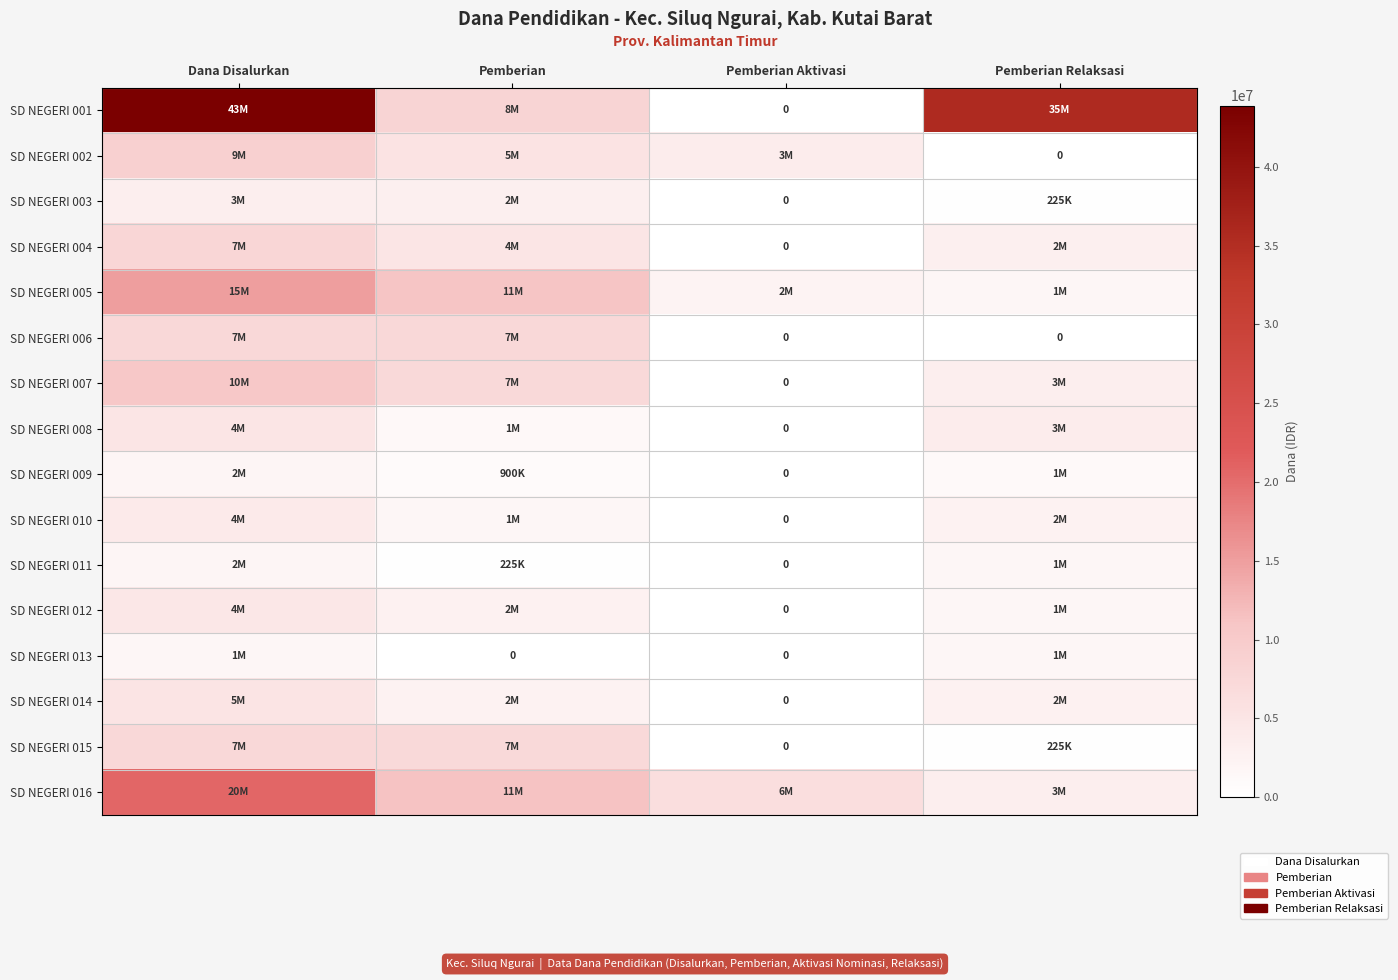

True or false: SD NEGERI 003 has a value of 5066247 at Dana Disalurkan.

False